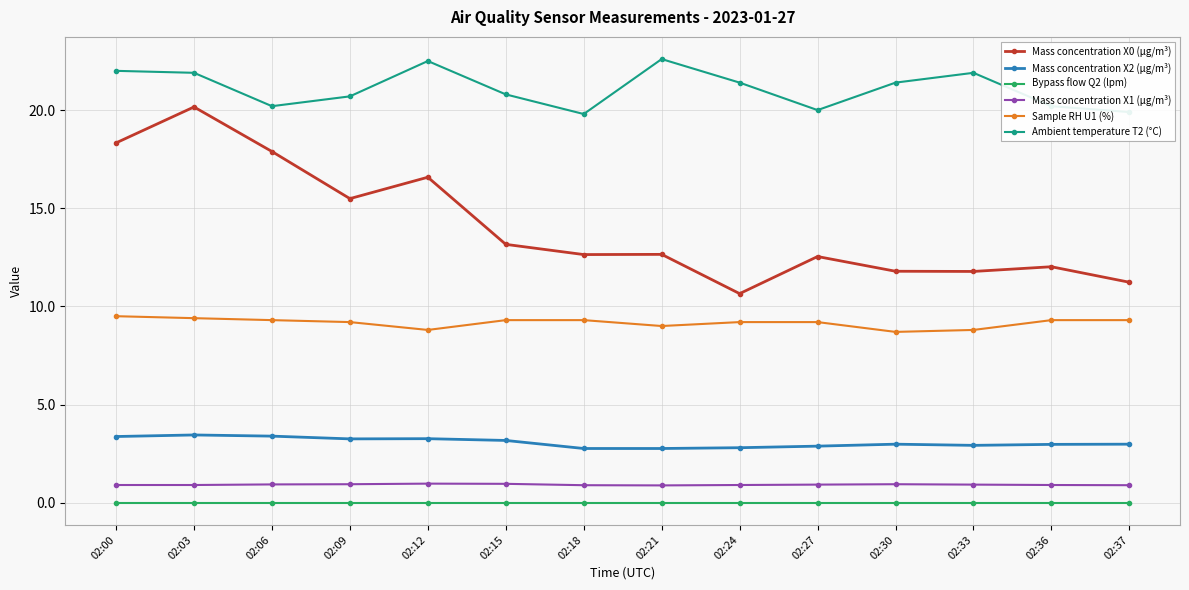

True or false: Ambient temperature T2 (°C) and Mass concentration X1 (μg/m³) intersect in this chart.

False